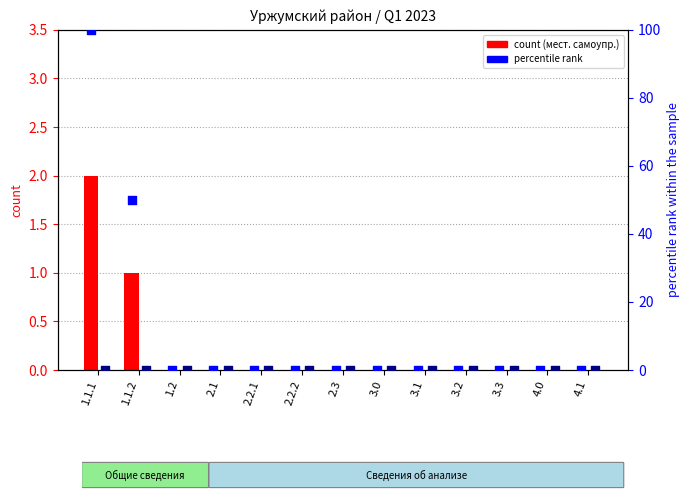

Which series contains the highest Y value?

percentile rank (мест. самоупр.)